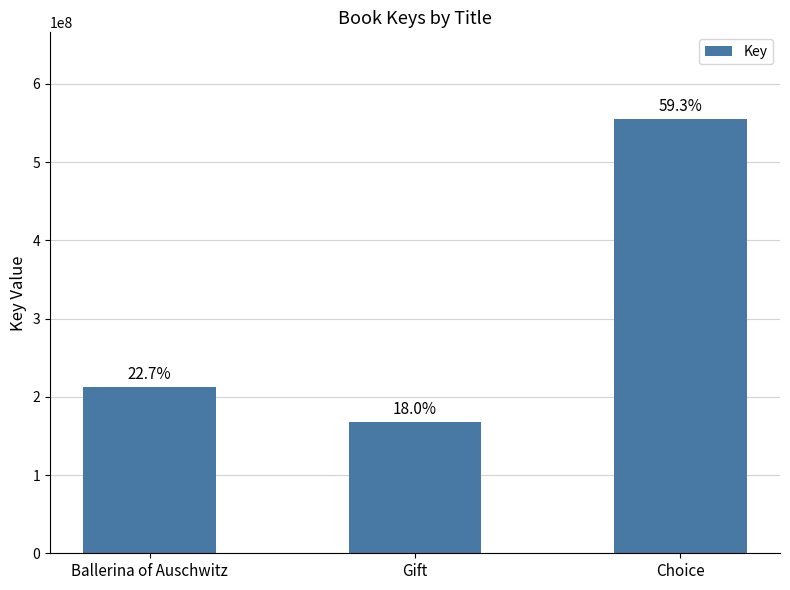

What is the sum of all values?

935253418